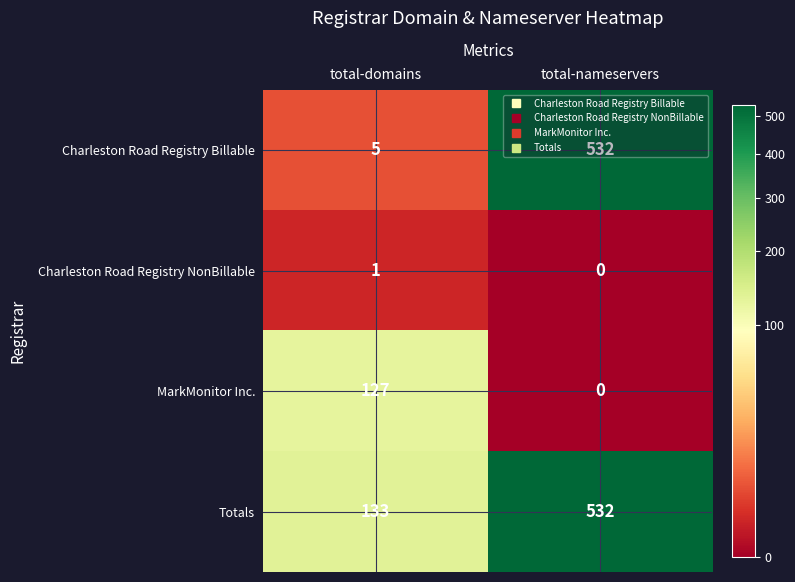

Between total-domains and total-nameservers, which series saw the biggest shift?

Charleston Road Registry Billable